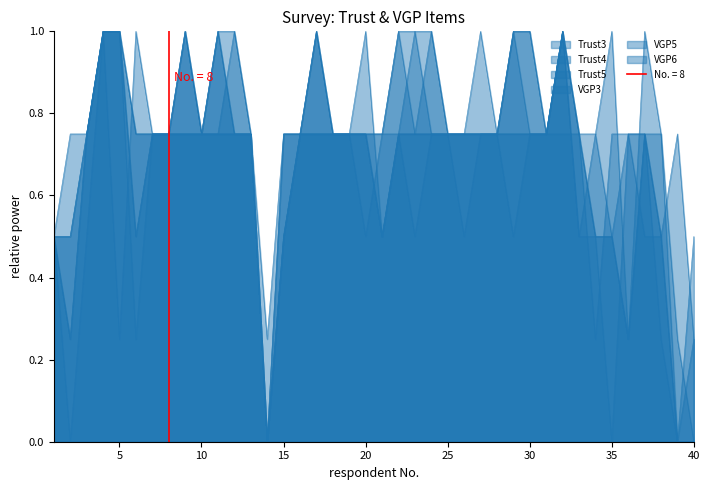

What are all the series names shown in the legend?

Trust3, Trust4, Trust5, VGP3, VGP5, VGP6